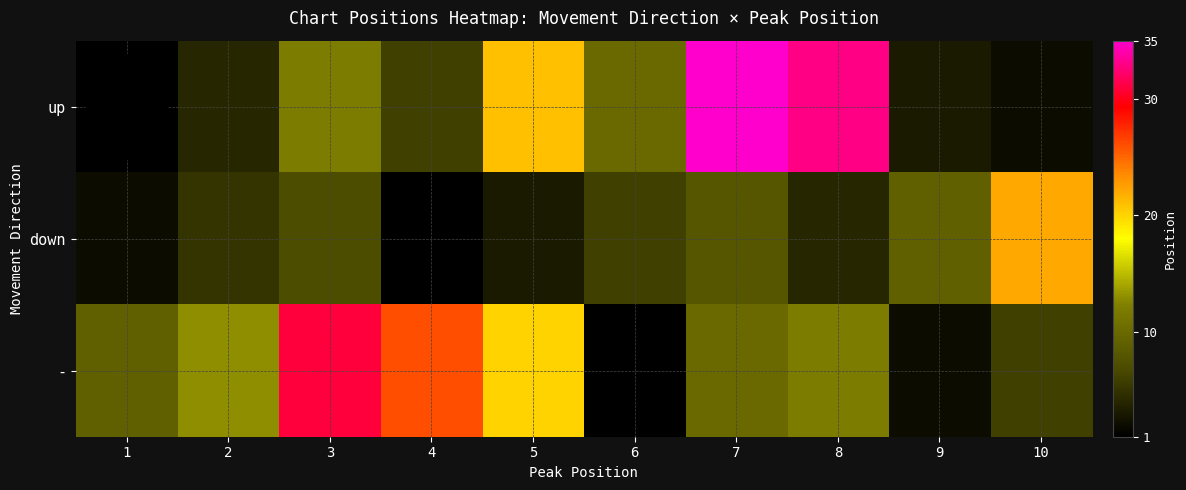

At which label is - closest to 16?

2